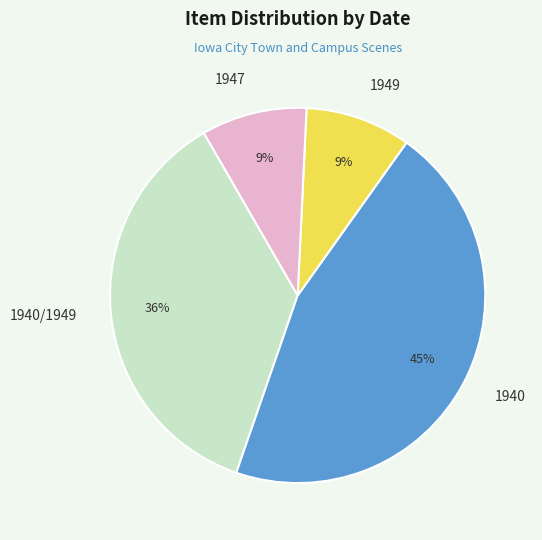

To the nearest percent, what is the difference between the largest and smallest slice percentages?

36%